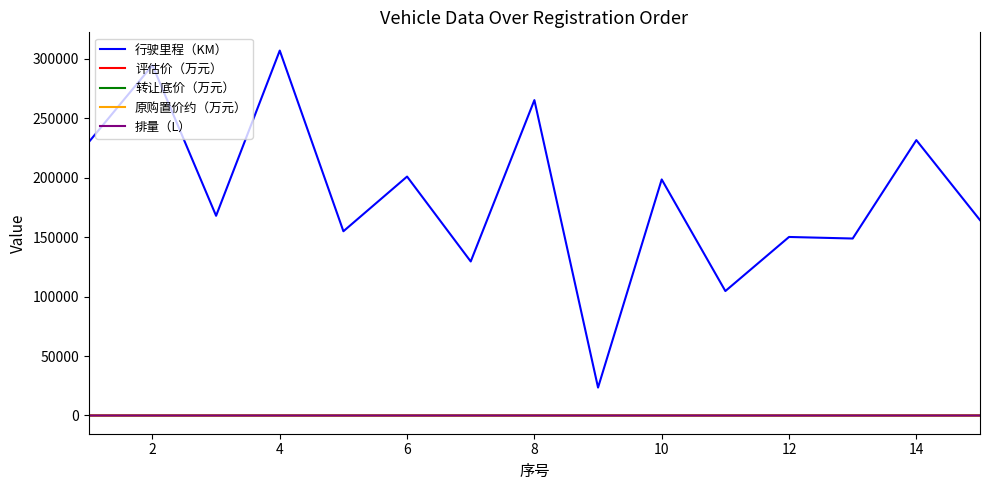

What are all the series names shown in the legend?

行驶里程（KM）, 评估价（万元）, 转让底价（万元）, 原购置价约（万元）, 排量（L）